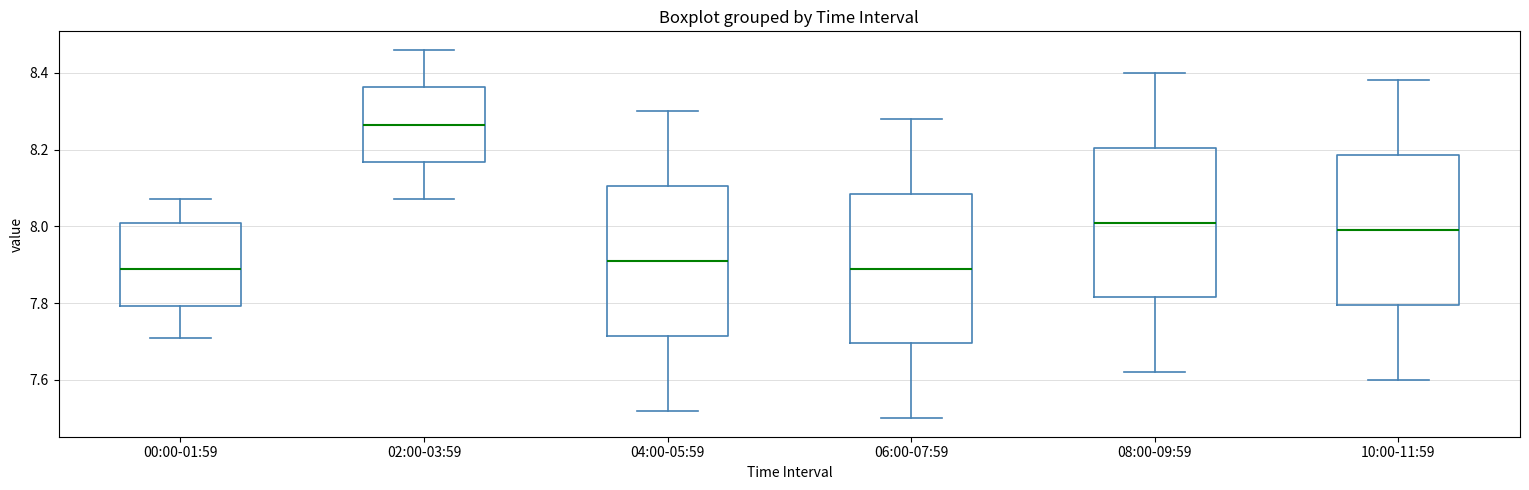

Reading left to right, read every box against the y-axis: the position of its median line, the range the box covers, and the ends of its whiskers. The values are not printed on the chart, so give them approximately, as read against the axis.

00:00-01:59: median 7.90, box 7.80 to 8.02, whiskers 7.72 to 8.08
02:00-03:59: median 8.26, box 8.16 to 8.36, whiskers 8.08 to 8.46
04:00-05:59: median 7.92, box 7.72 to 8.10, whiskers 7.52 to 8.30
06:00-07:59: median 7.90, box 7.70 to 8.08, whiskers 7.50 to 8.28
08:00-09:59: median 8.02, box 7.82 to 8.20, whiskers 7.62 to 8.40
10:00-11:59: median 8.00, box 7.80 to 8.18, whiskers 7.60 to 8.38